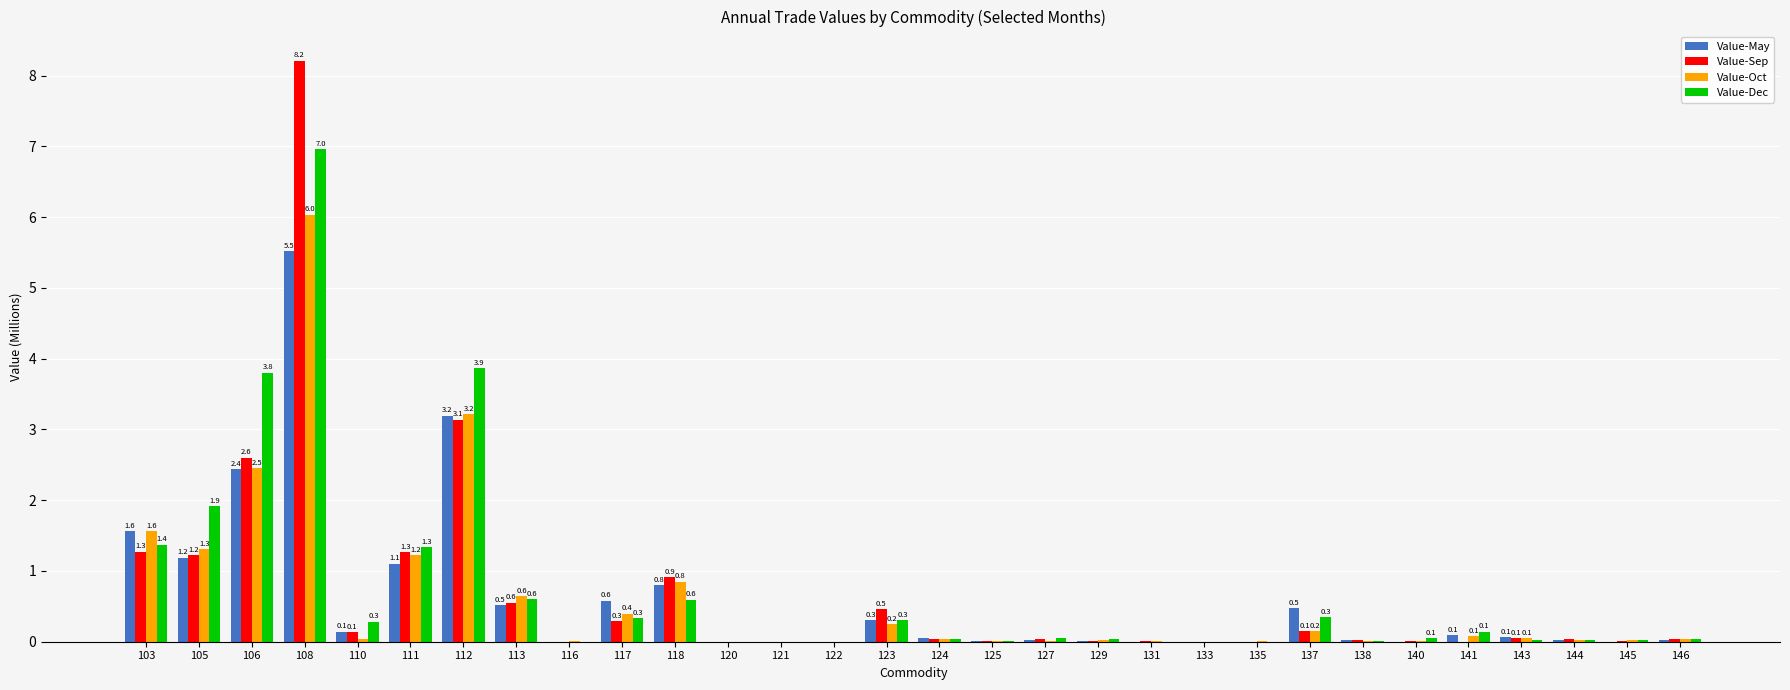

How many groups of bars are there?

30